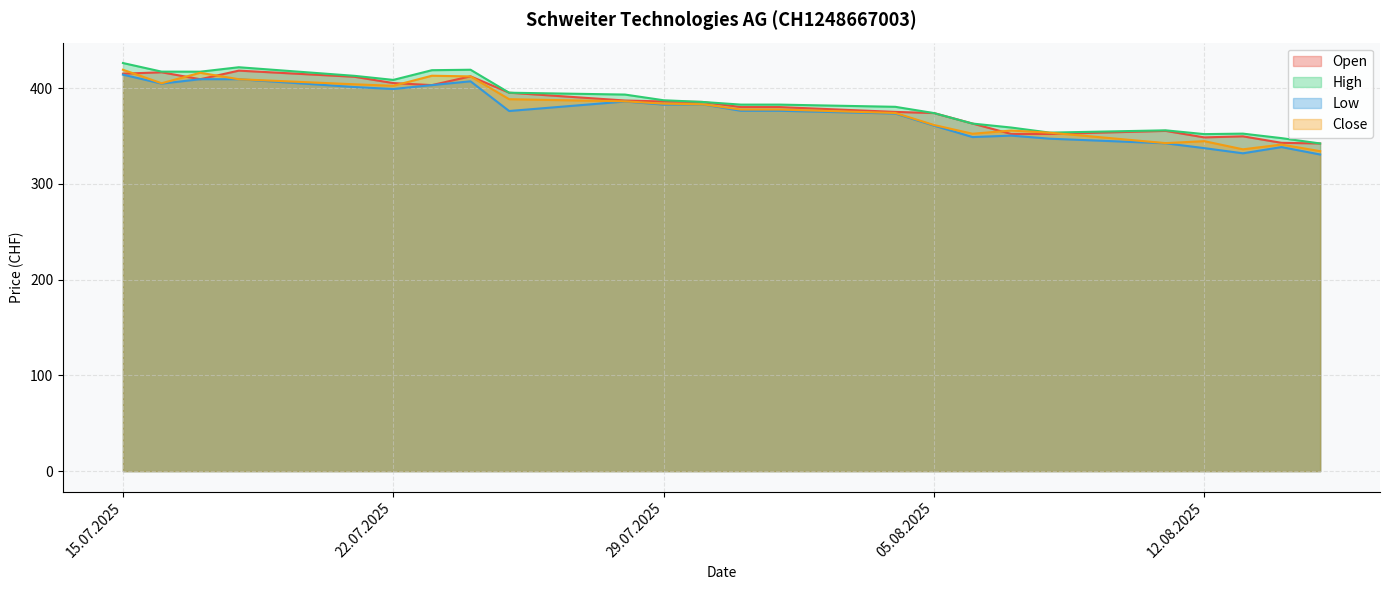

The High series shows 578.2 at 23.07.2025. True or false?

False